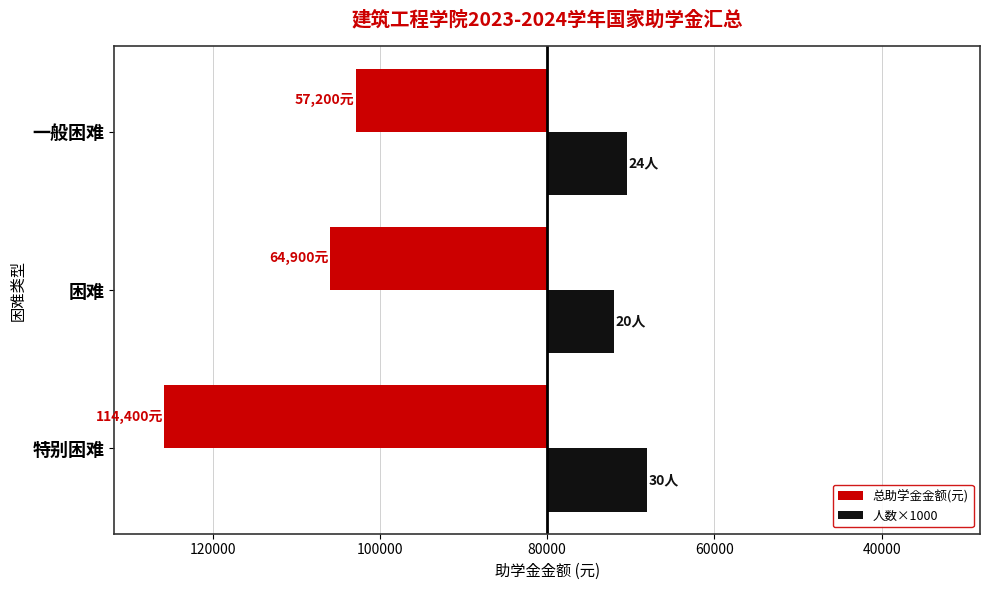

What are all the series names shown in the legend?

总助学金金额(元), 人数×1000